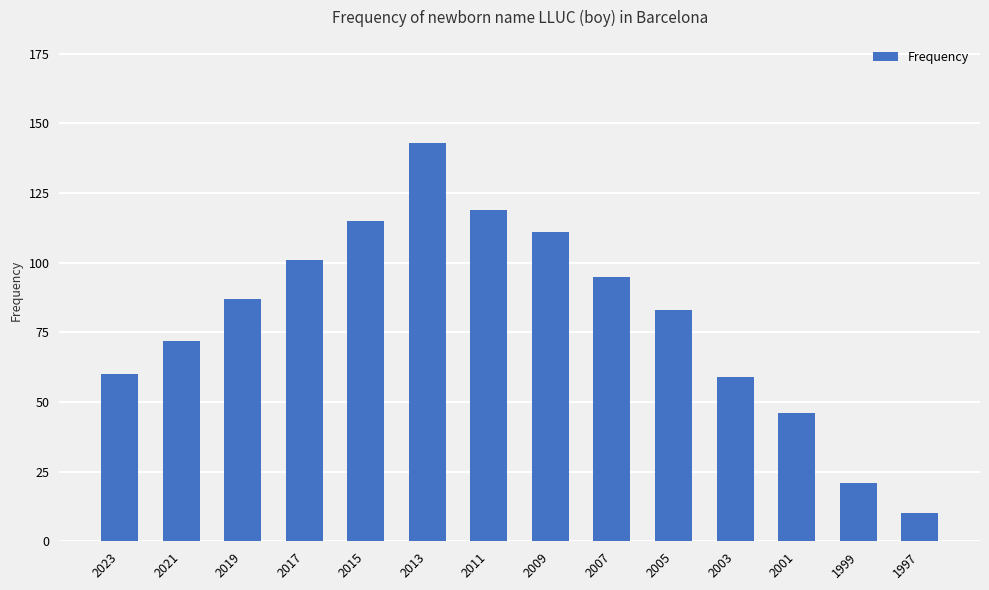

Reading right to left, what are all the values shown in this chart?

10	21	46	59	83	95	111	119	143	115	101	87	72	60